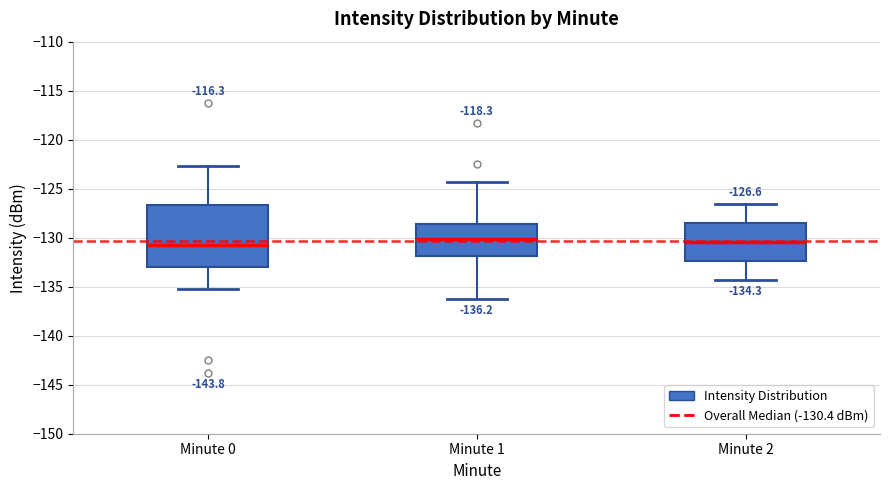

Comparing the boxes themselves (not the whiskers), which one is the tallest?

Minute 0